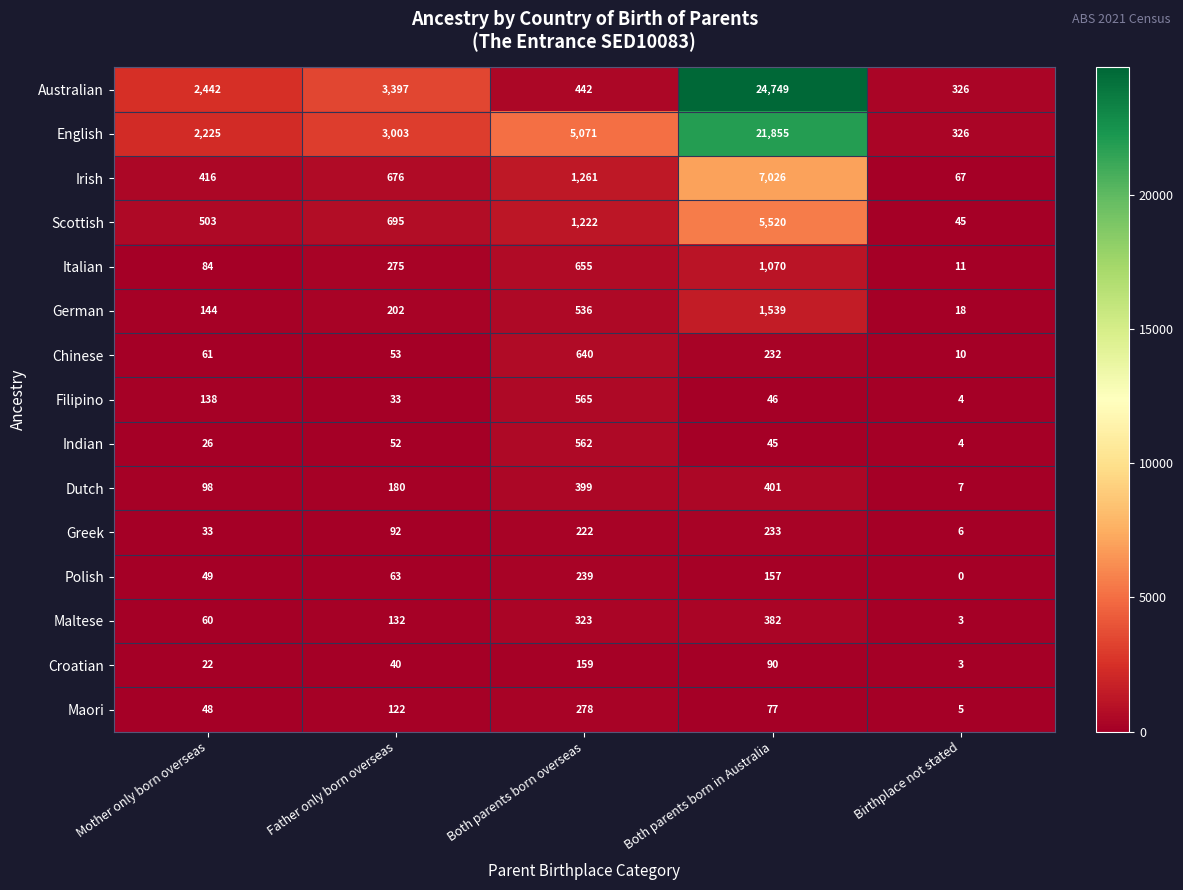

How many series are shown in this chart?

15